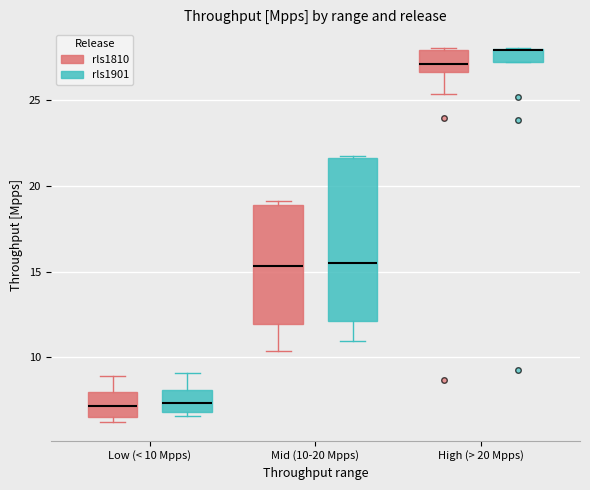

Comparing the boxes themselves (not the whiskers), which one is the tallest?

Mid (10-20 Mpps) (rls1901)